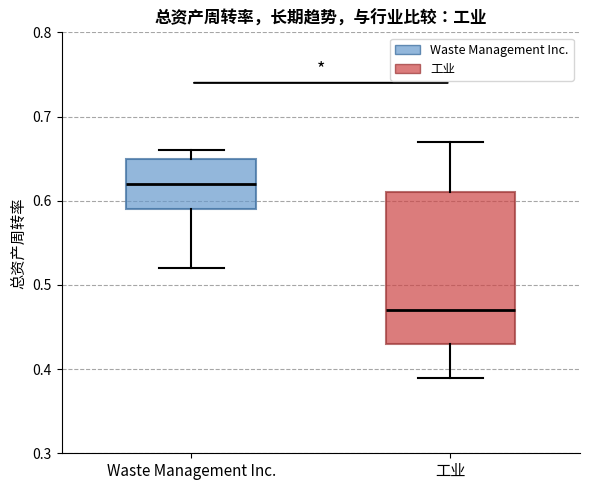

Reading left to right, read every box against the y-axis: the position of its median line, the range the box covers, and the ends of its whiskers. The values are not printed on the chart, so give them approximately, as read against the axis.

Waste Management Inc.: median 0.62, box 0.59 to 0.65, whiskers 0.52 to 0.66
工业: median 0.47, box 0.43 to 0.61, whiskers 0.39 to 0.67